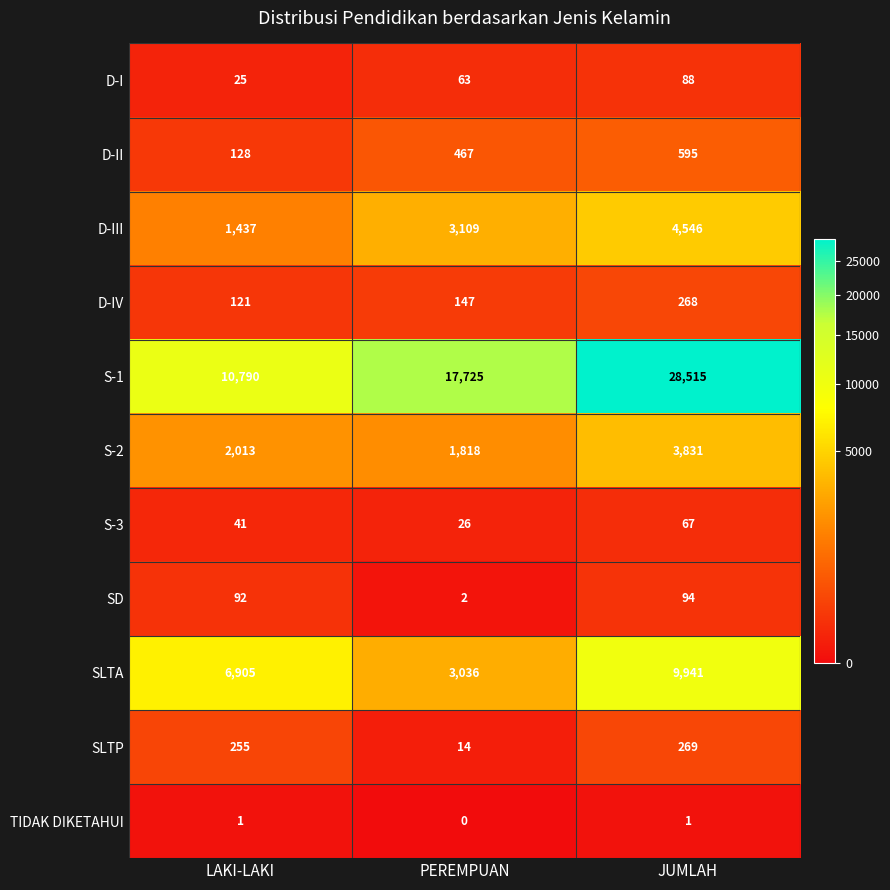

Count the D-III values in the range 1437 to 4546.

3